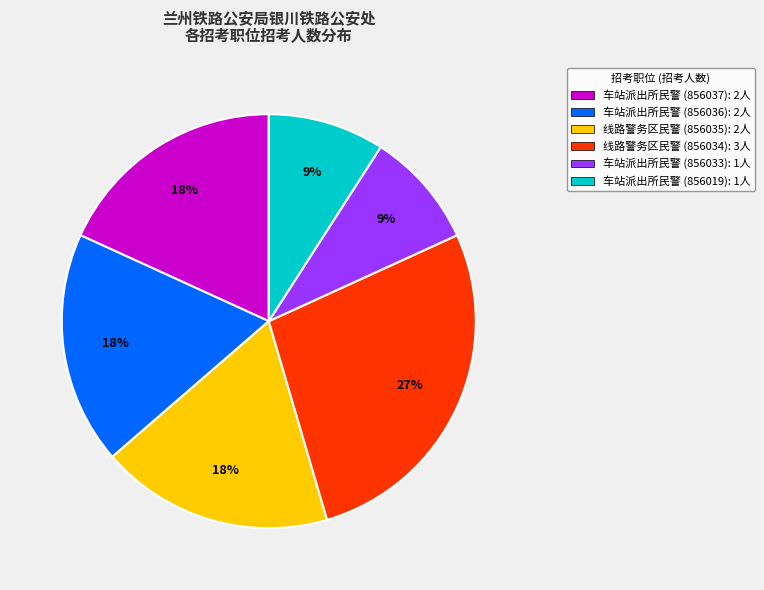

The 车站派出所民警 (856037): 2人 slice represents 18% of the pie. True or false?

True